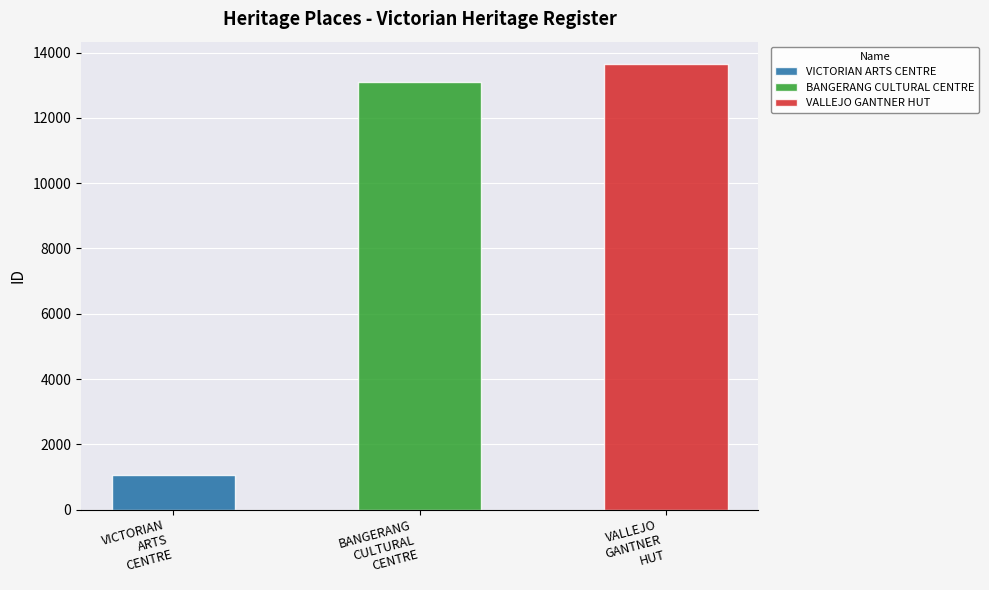

What is the change in value from VICTORIAN ARTS CENTRE to VALLEJO GANTNER HUT?

+12587